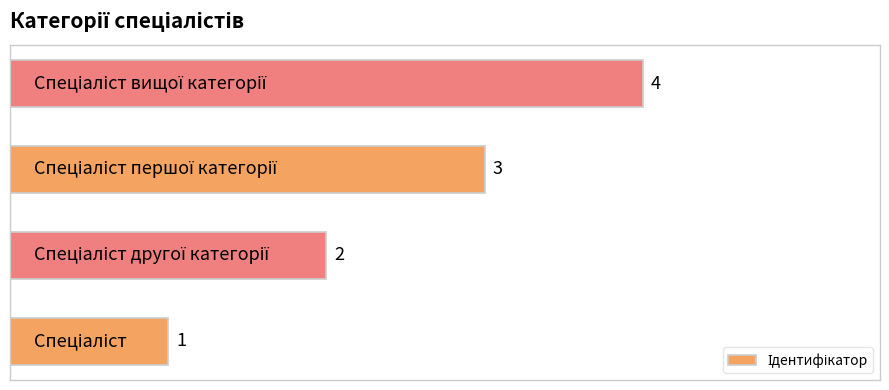

How many data points does each series have?

4